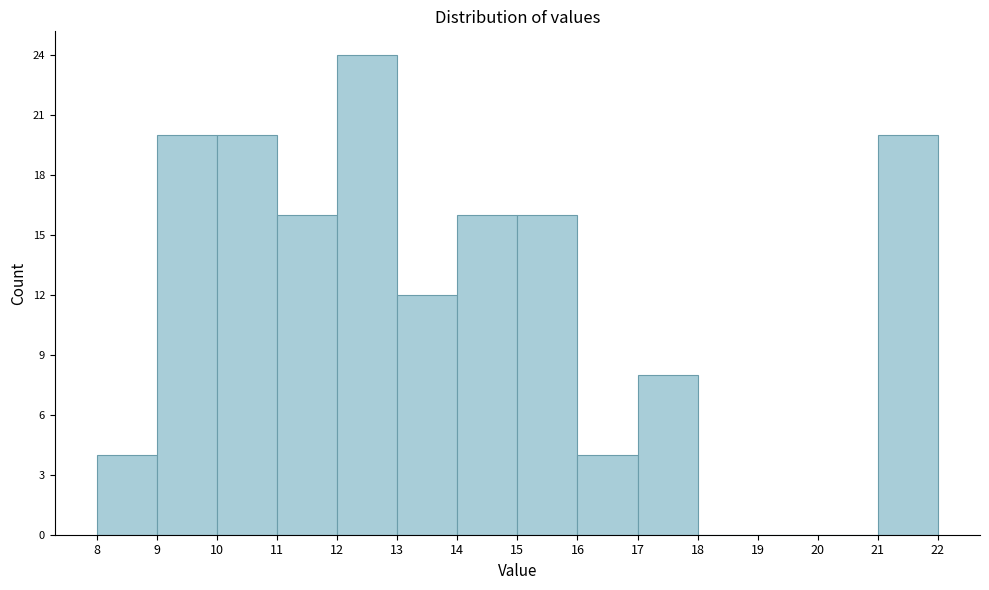

Reading left to right, transcribe this chart: for each bar, give the range it covers on the x-axis and its height. The values are not printed on the chart, so give them approximately, as read against the axis.

8 to 9: 4
9 to 10: 20
10 to 11: 20
11 to 12: 16
12 to 13: 24
13 to 14: 12
14 to 15: 16
15 to 16: 16
16 to 17: 4
17 to 18: 8
18 to 19: 0
19 to 20: 0
20 to 21: 0
21 to 22: 20